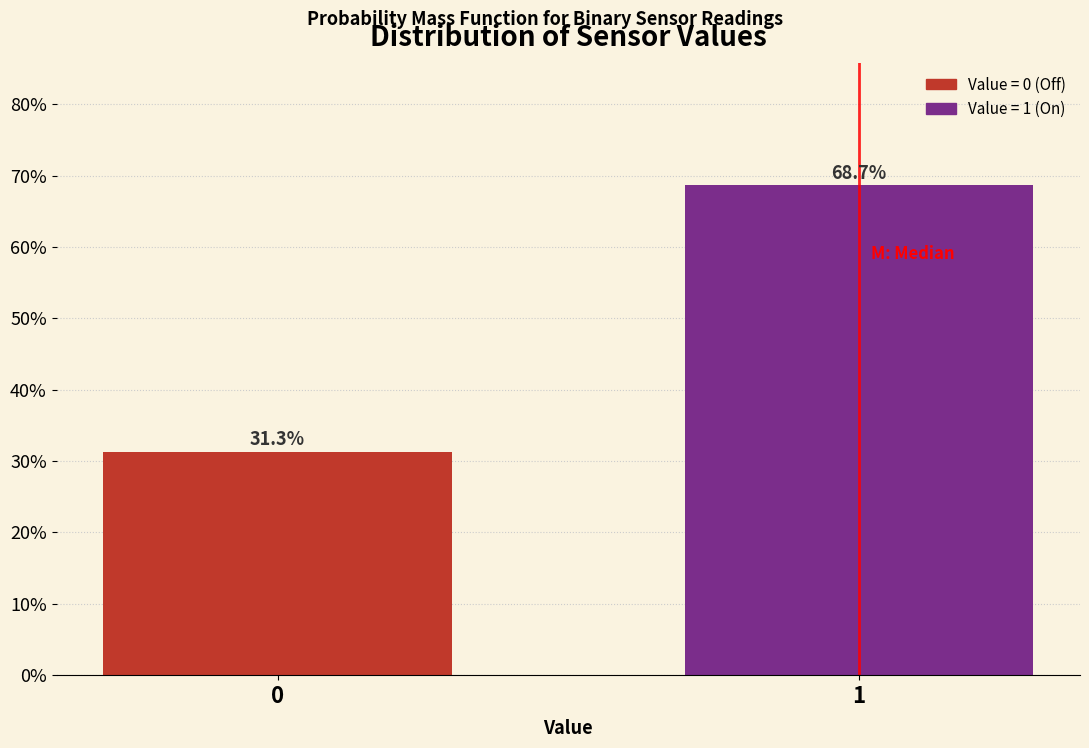

Reading right to left, what are all the values shown in this chart?

68.7	31.3